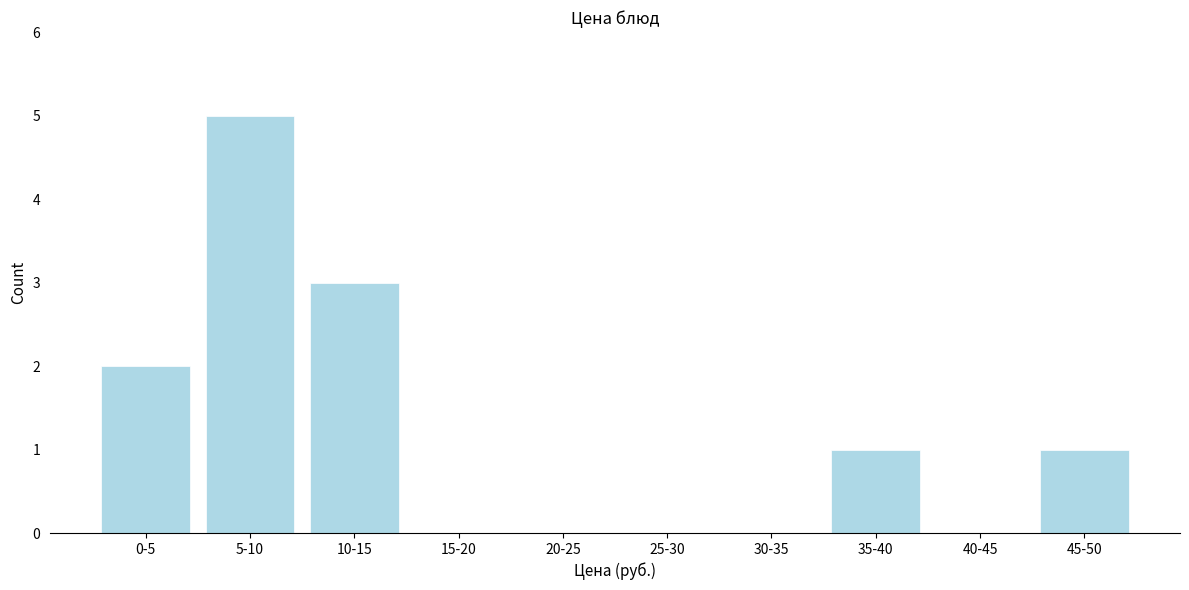

Reading right to left, what are all the values shown in this chart?

45-50=1	40-45=0	35-40=1	30-35=0	25-30=0	20-25=0	15-20=0	10-15=3	5-10=5	0-5=2